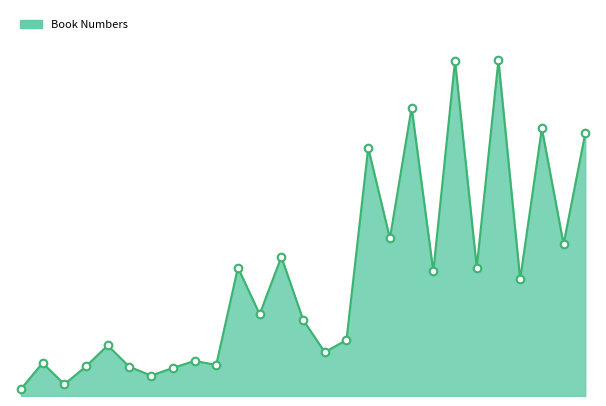

Is this an area chart (filled region under the line)?

Yes